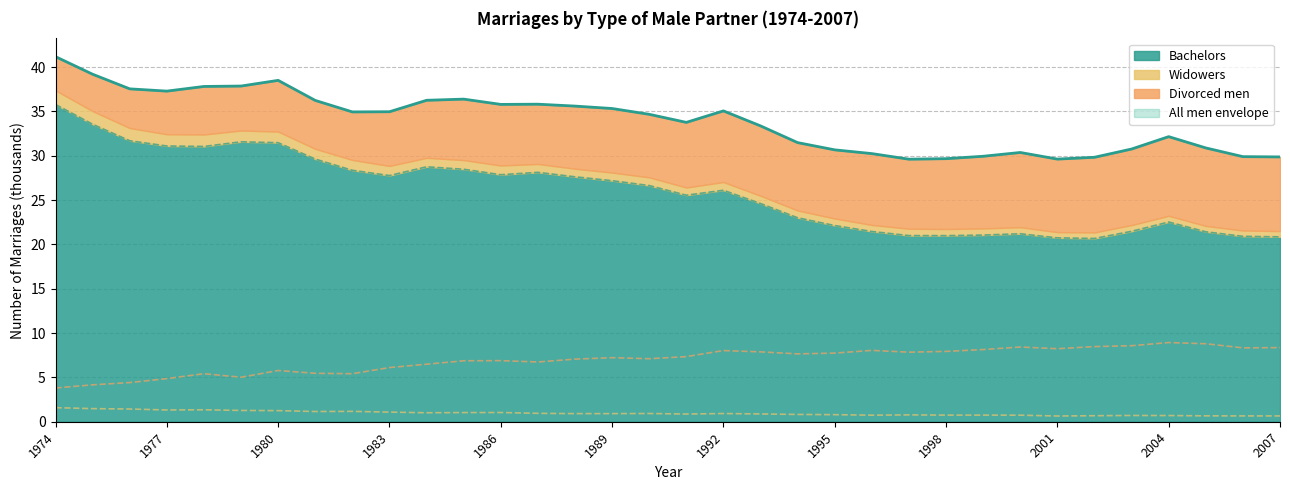

How many data points in All men (line) are above 34?

18